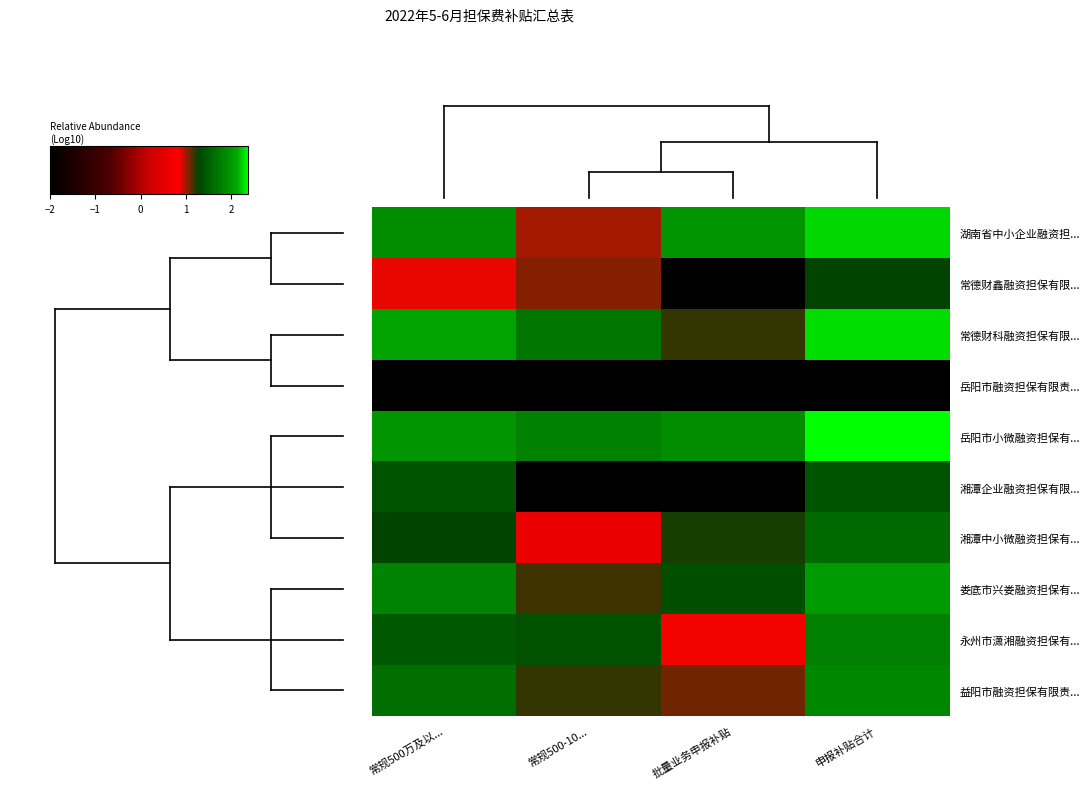

At which category is the sum across all series the highest?

申报补贴合计